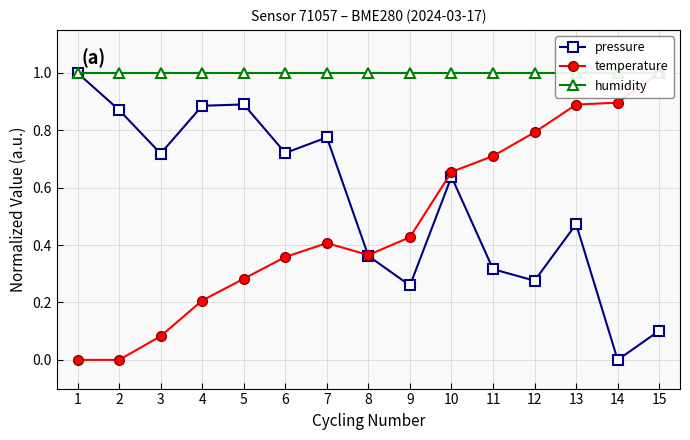

True or false: humidity has more than 0 points higher than both neighbors.

False